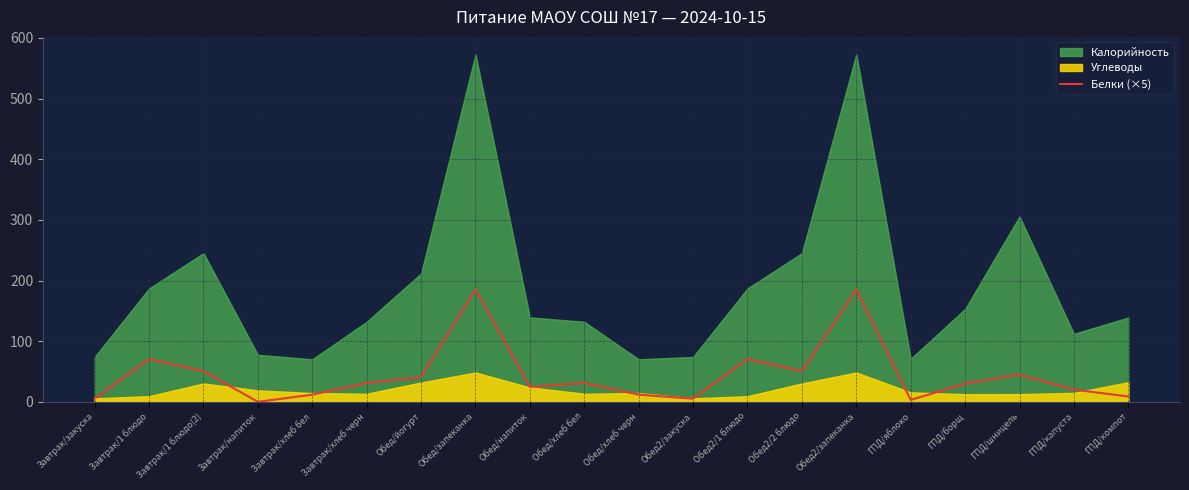

How many data points does each series have?

20